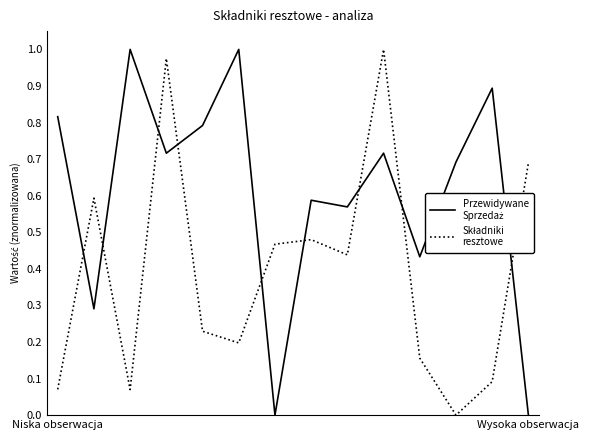

How many lines are shown in the chart?

2